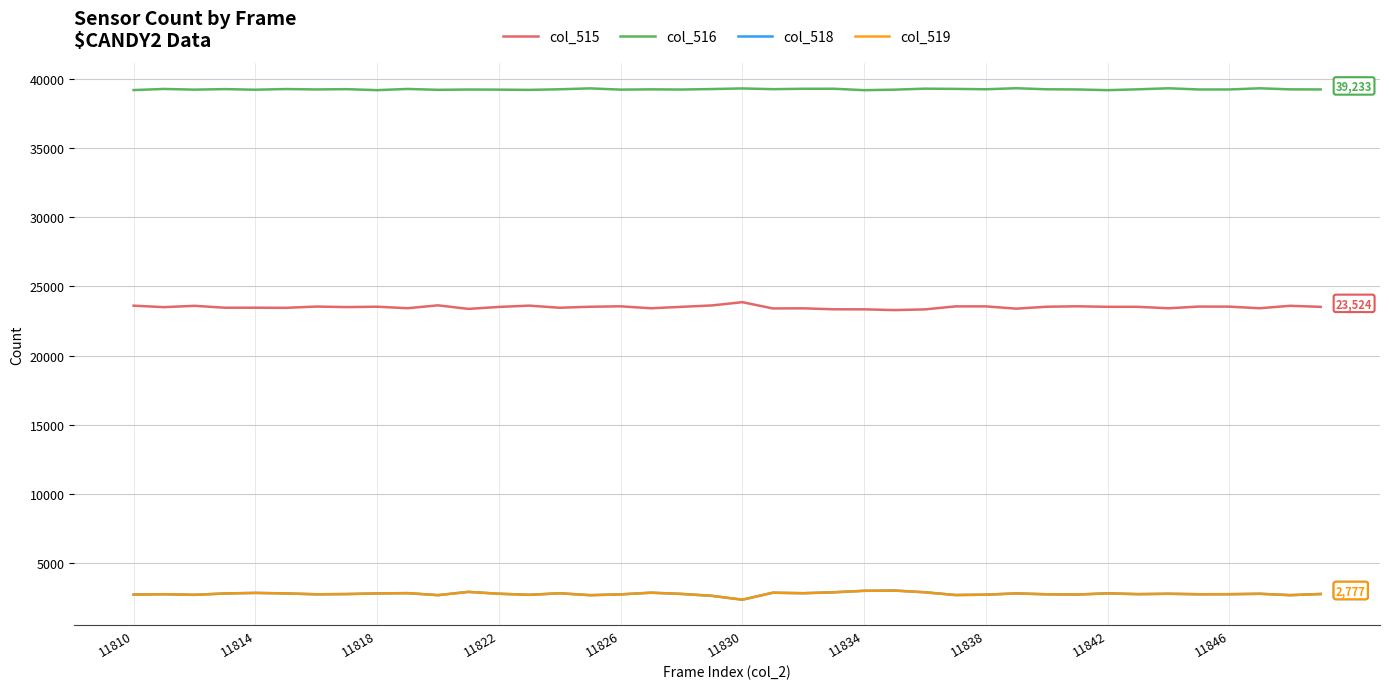

How many values in the col_516 series are below 39242?

20